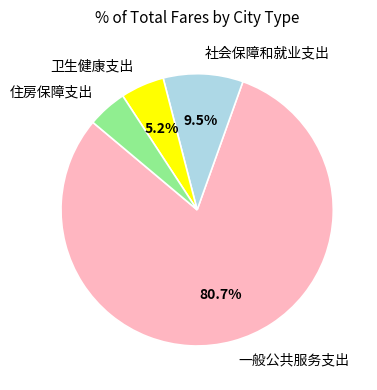

How many segments does this pie chart have?

4